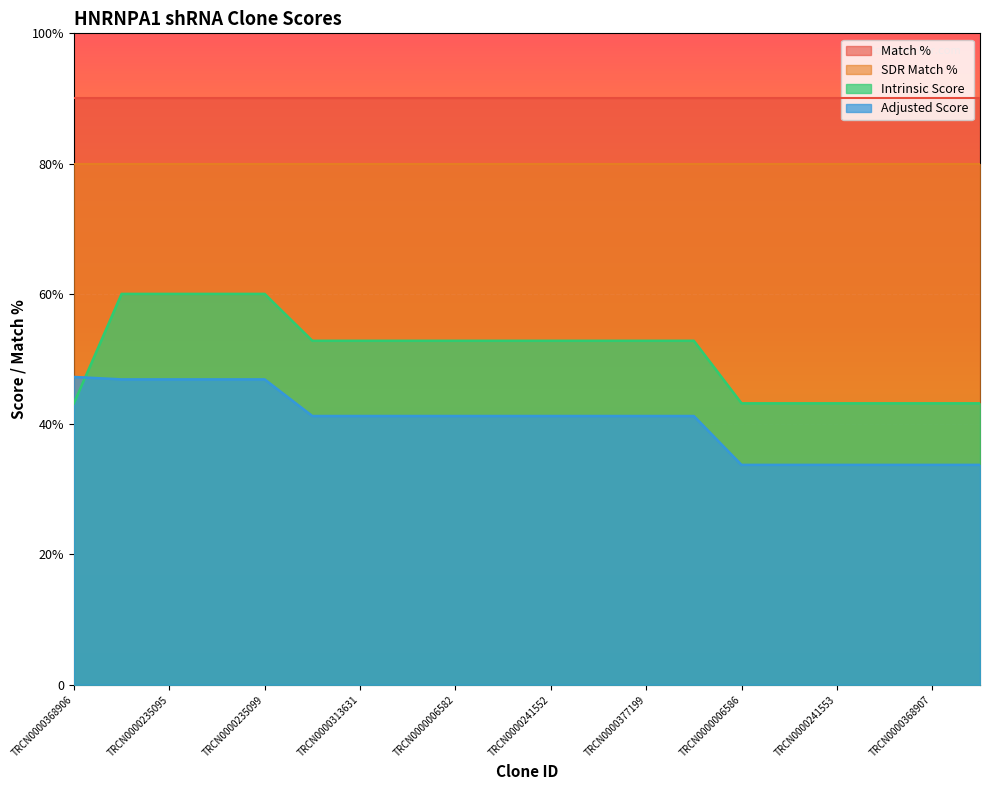

Where do Intrinsic Score and Adjusted Score first cross each other?

TRCN0000368906 and TRCN0000235098